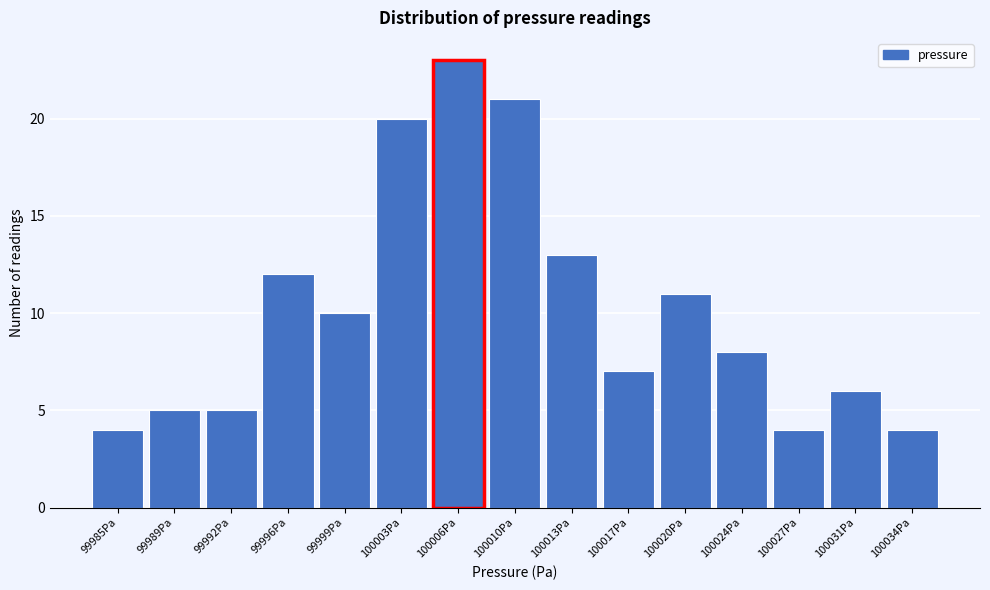

Reading left to right, what are all the values shown in this chart?

99985Pa=4	99989Pa=5	99992Pa=5	99996Pa=12	99999Pa=10	100003Pa=20	100006Pa=23	100010Pa=21	100013Pa=13	100017Pa=7	100020Pa=11	100024Pa=8	100027Pa=4	100031Pa=6	100034Pa=4